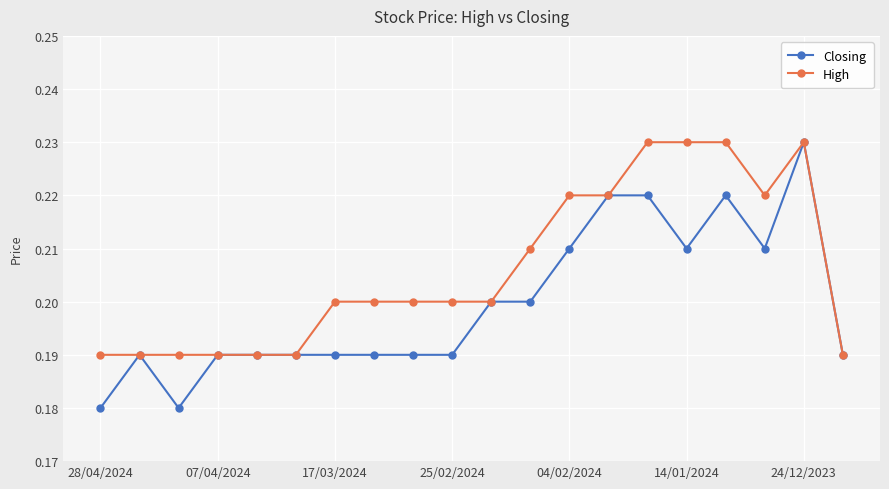

Rank the series by their average value, from lowest to highest.

Closing, High